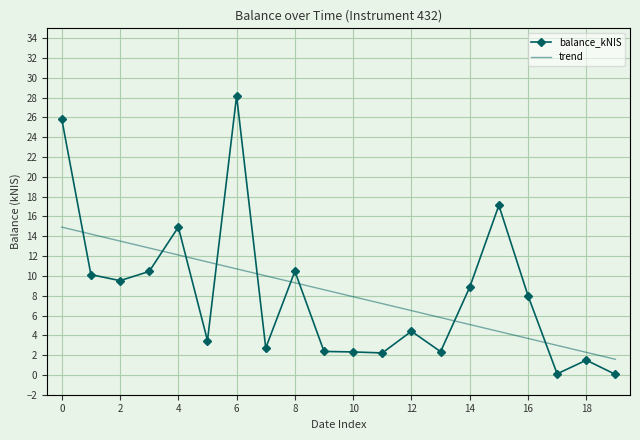

Which series ends up on top after the final intersection of trend and balance_kNIS?

trend